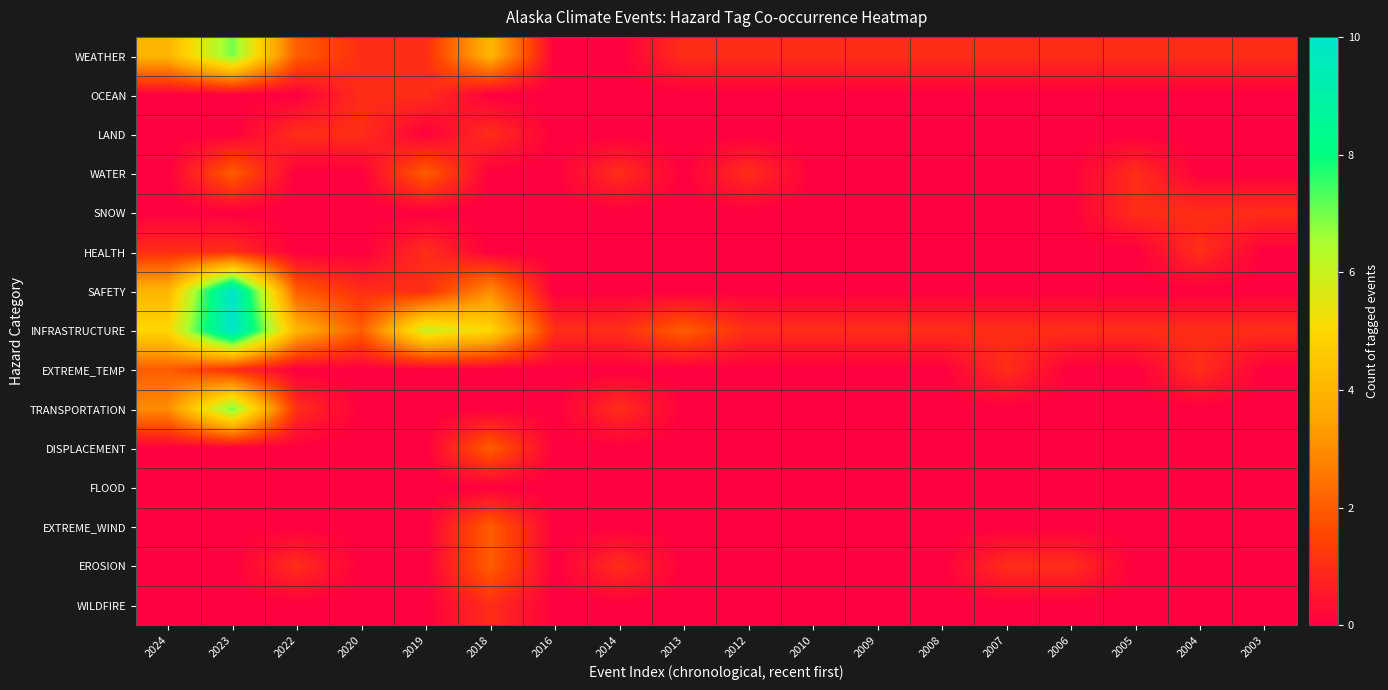

Which series has the largest total across all categories?

INFRASTRUCTURE